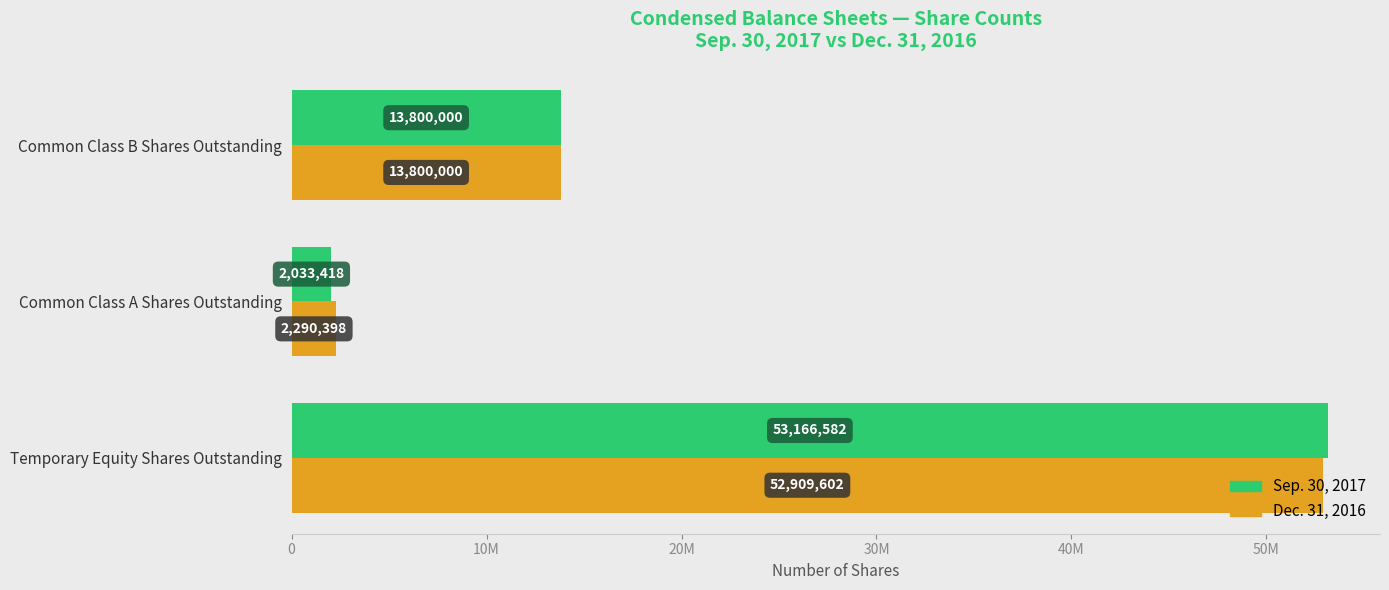

What is the minimum value shown in the chart?

2033418